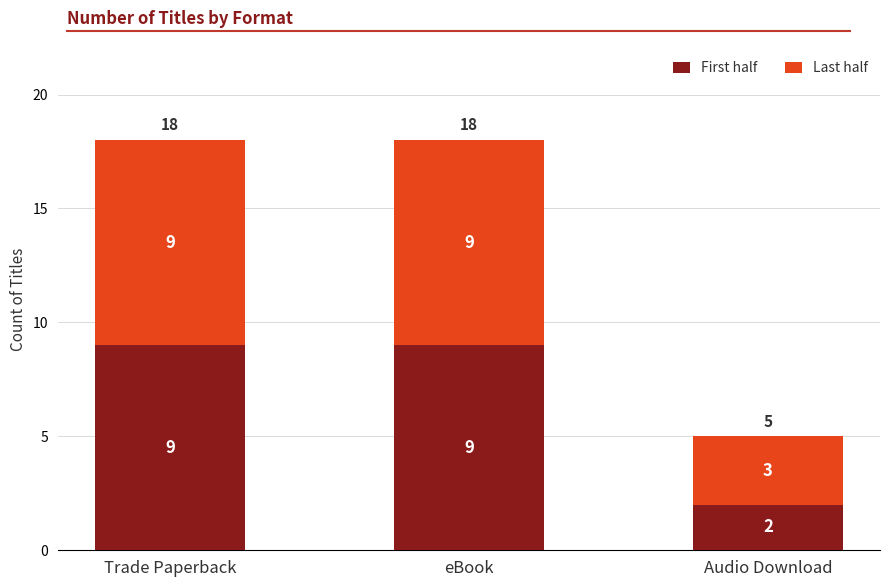

What is the sum of the First half values at Trade Paperback and eBook?

18